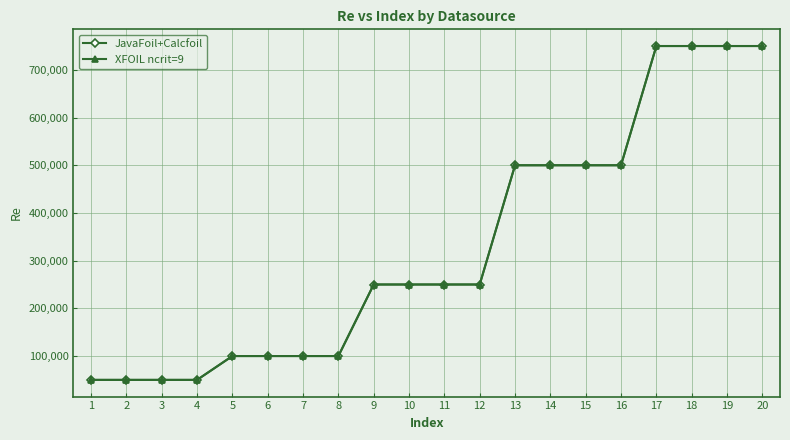

Reading left to right, transcribe all the data shown in this chart.

JavaFoil+Calcfoil: 50000	50000	50000	50000	100000	100000	100000	100000	250000	250000	250000	250000	500000	500000	500000	500000	750000	750000	750000	750000
XFOIL ncrit=9: 50000	50000	50000	50000	100000	100000	100000	100000	250000	250000	250000	250000	500000	500000	500000	500000	750000	750000	750000	750000